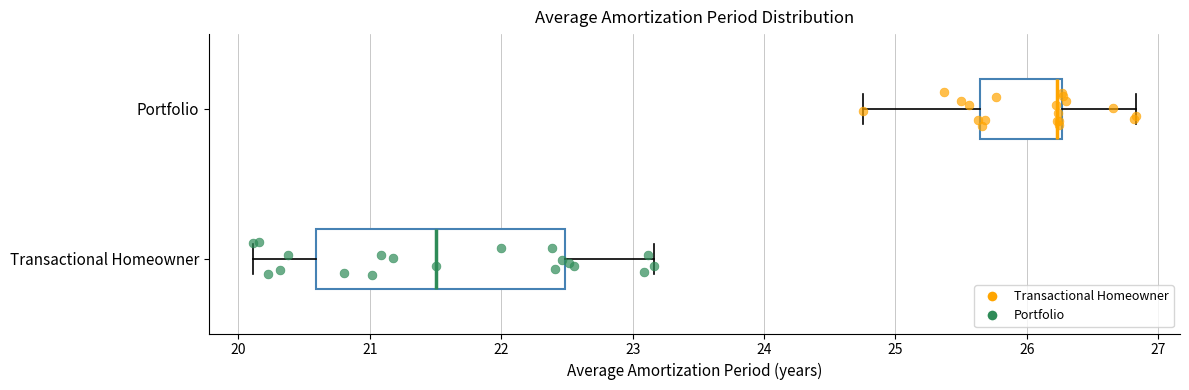

Reading bottom to top, transcribe this box plot: for each box, give where its median line is, the range the box spans, and where its two whiskers end, as read against the x-axis. The values are not printed on the chart, so give them approximately, as read against the axis.

Transactional Homeowner: median 21.5, box 20.6 to 22.5, whiskers 20.1 to 23.2
Portfolio: median 26.2, box 25.6 to 26.3, whiskers 24.8 to 26.8